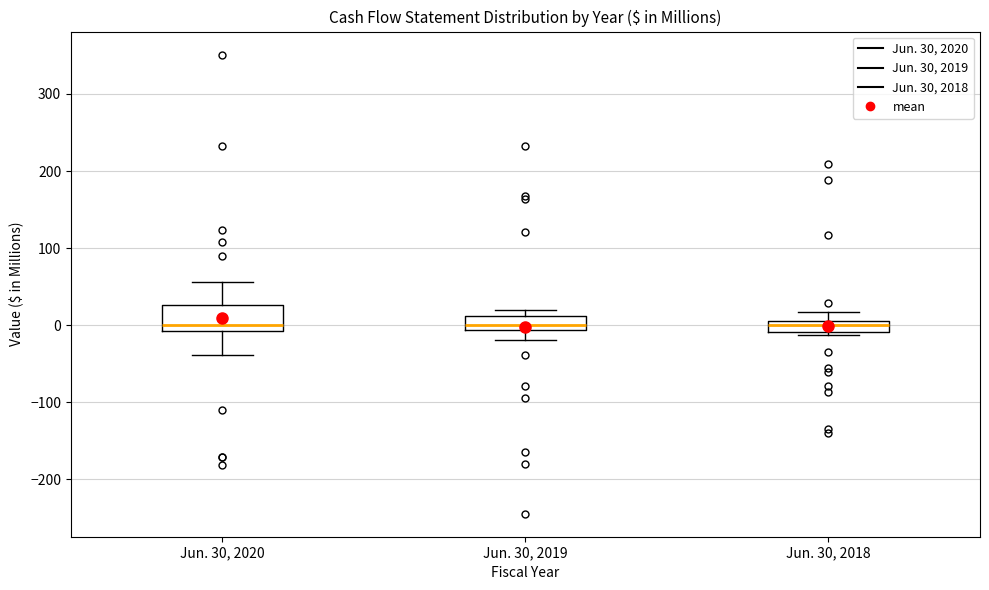

Where is the lower edge of the box for Jun. 30, 2019 on the y-axis? The values are not printed on the chart, so give them approximately, as read against the axis.

-10